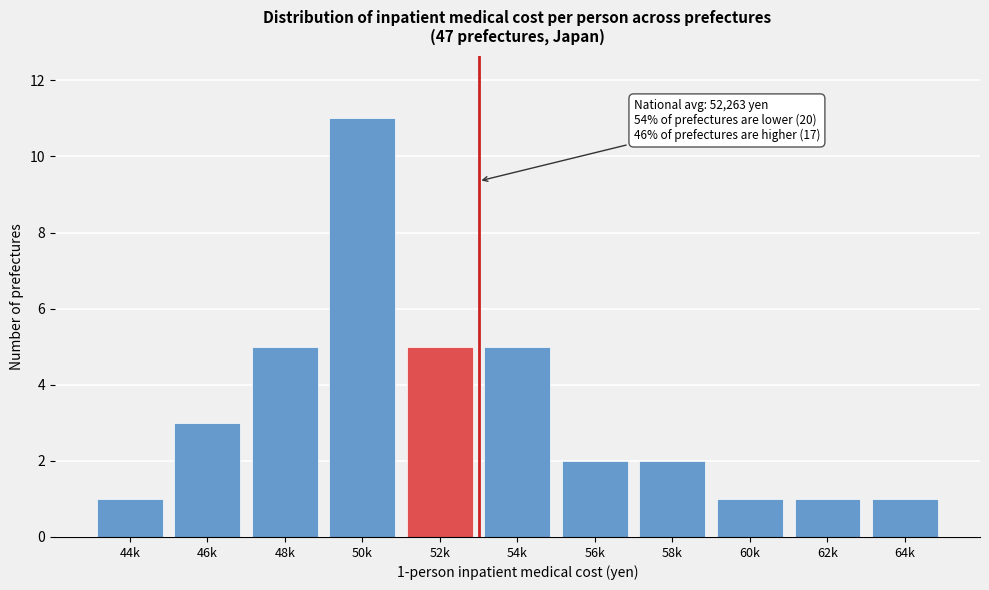

Reading right to left, extract all data points from this chart.

64k=1	62k=1	60k=1	58k=2	56k=2	54k=5	52k=5	50k=11	48k=5	46k=3	44k=1